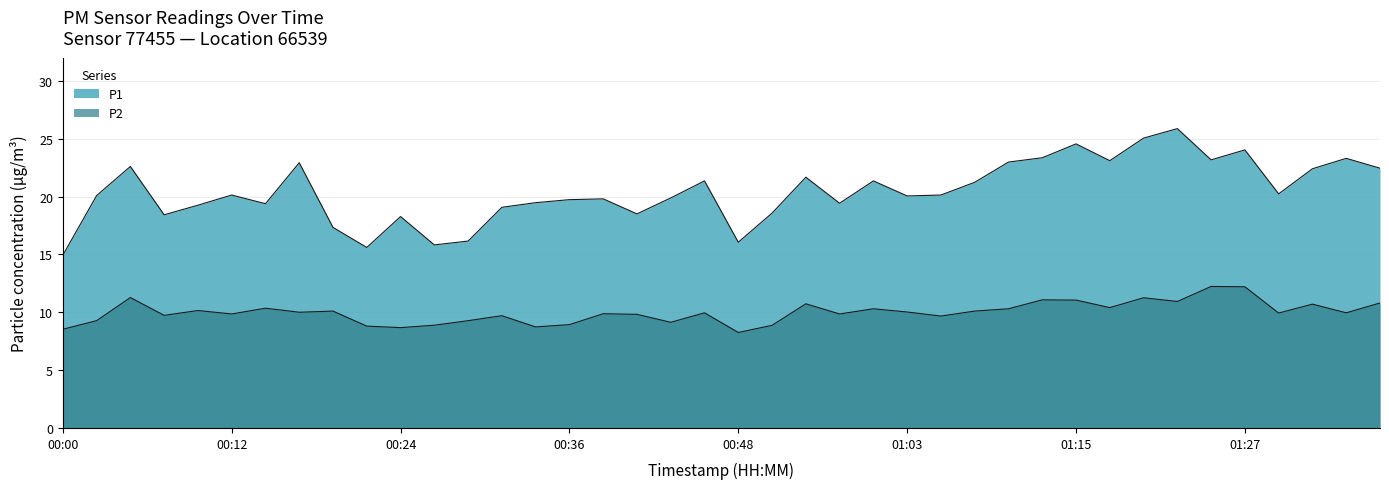

What is the label of the 38th point from the right?

00:05